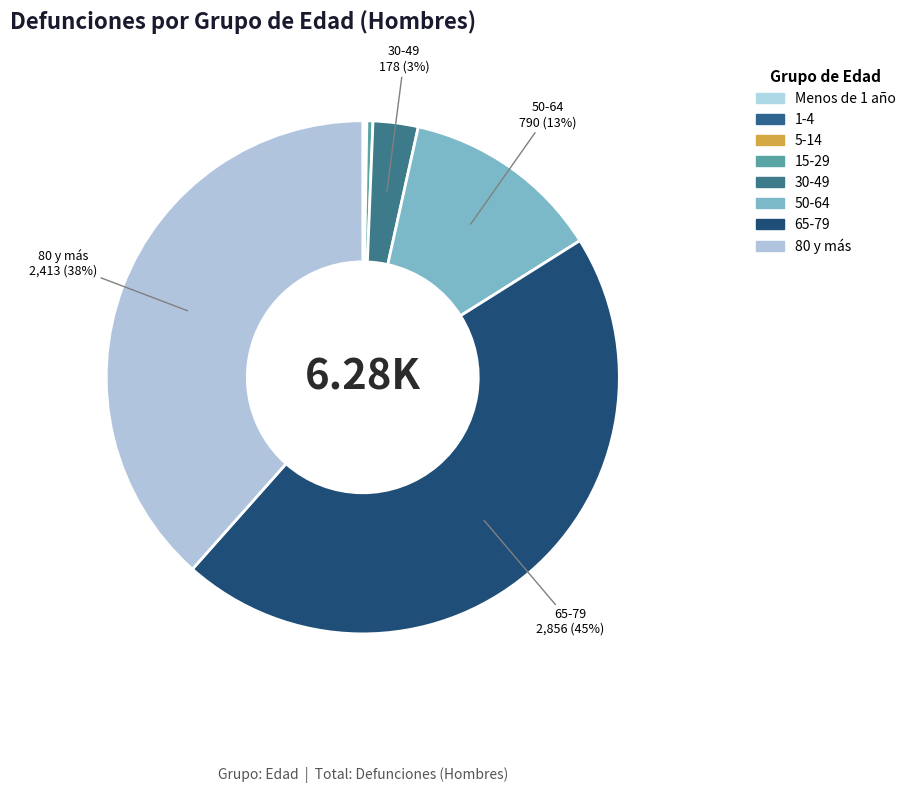

True or false: 65-79 accounts for 37% of the total.

False